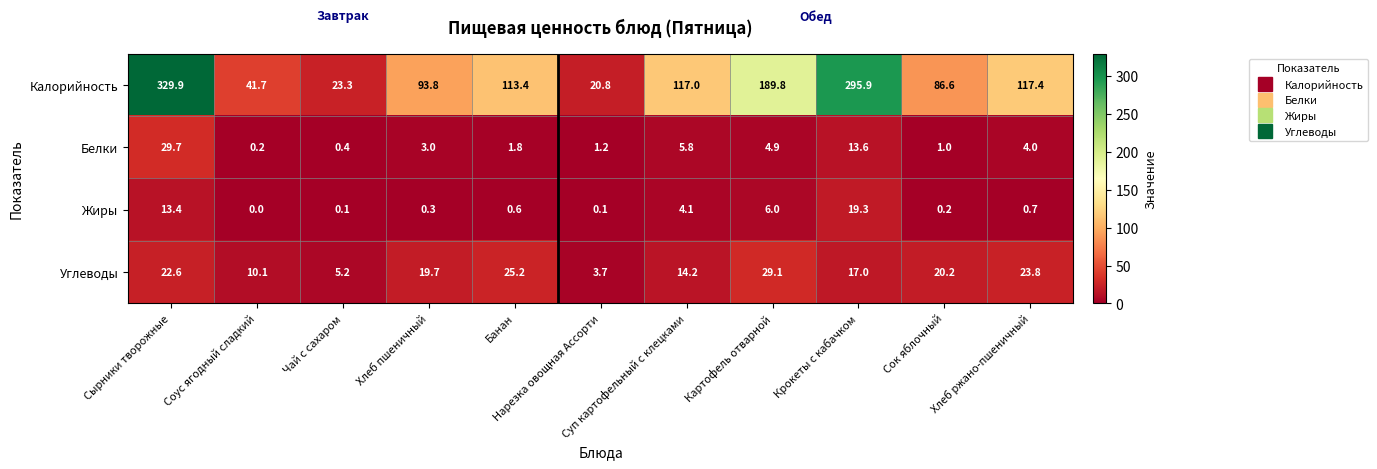

Rank the series at Банан from lowest to highest value.

Жиры, Белки, Углеводы, Калорийность